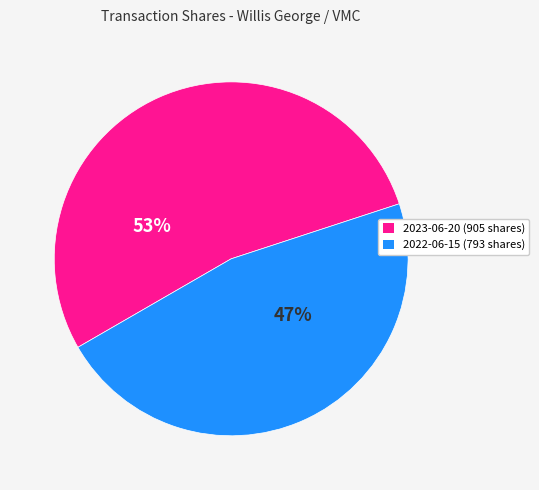

To the nearest percent, what percentage of the pie is 2023-06-20?

53%